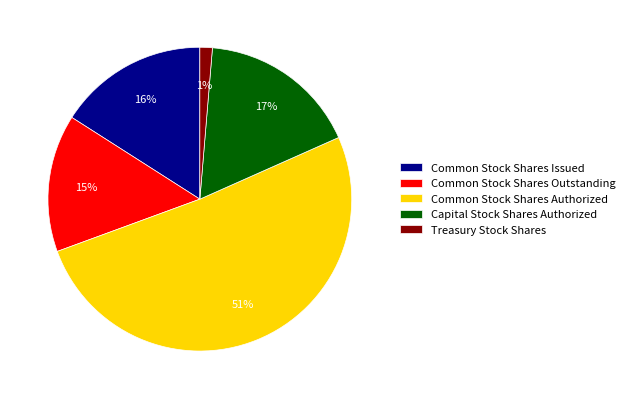

Is it true that Common Stock Shares Authorized is 51% of the pie?

True